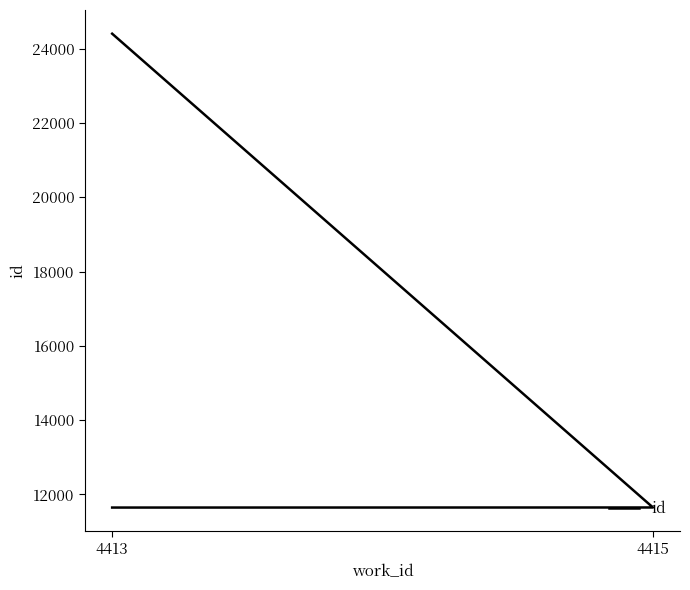

What is the difference between the maximum and minimum values?

12760